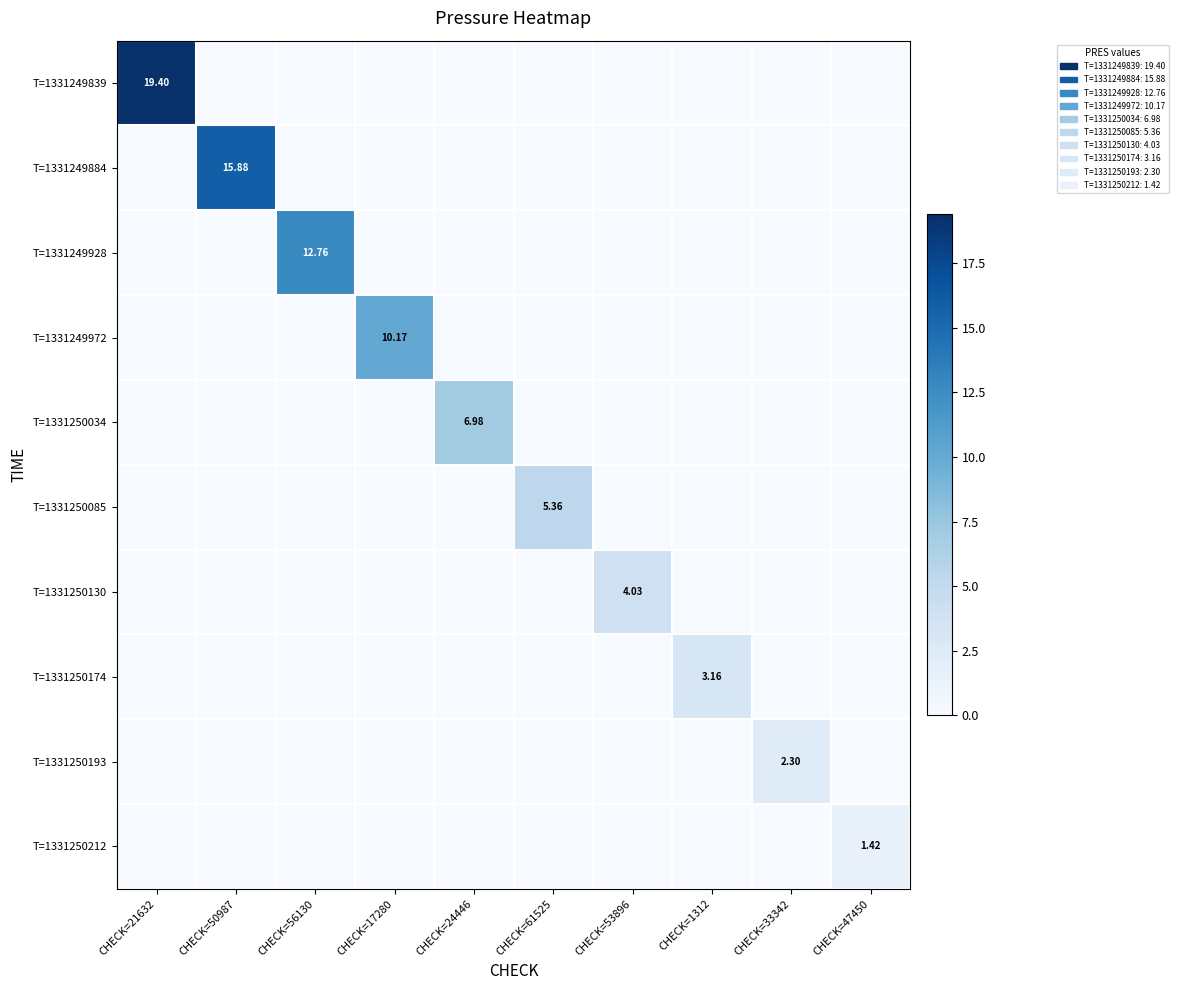

Rank the categories by T=1331250193 value from lowest to highest.

CHECK=21632, CHECK=50987, CHECK=56130, CHECK=17280, CHECK=24446, CHECK=61525, CHECK=53896, CHECK=1312, CHECK=47450, CHECK=33342